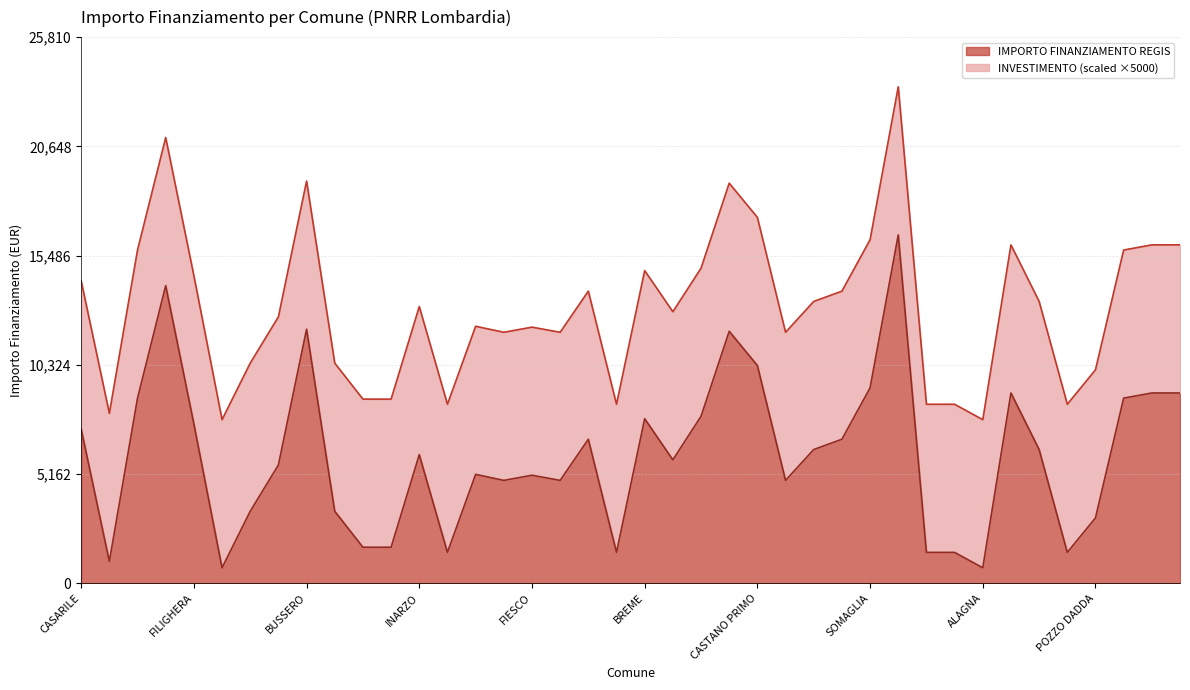

Rank the categories by value from highest to lowest.

MELZO, VILLA CORTESE, BUSSERO, VILLANOVA DARDENGHI, CASTANO PRIMO, SOMAGLIA, CODEVILLA, BORDOLANO, GABBIONETA BINANUOVA, GORNO, MILZANO, GAGGIANO, BREME, FILIGHERA, CASARILE, CETO, PORTO VALTRAVAGLIA, TELGATE, CLAINO CON OSTENO, INARZO, LODI VECCHIO, PAGNONA, OFFANENGO, FIESCO, VISTARINO, MASLIANICO, PORLEZZA, BRENNA, SANGIANO, POZZO DADDA, CASALE CREMASCO-VIDOLASCO, CASALMORANO, SAN GIACOMO DELLE SEGNATE, QUINTANO, TROVO, SOMMO, SECUGNAGO, VILLONGO, ZECCONE, ALAGNA